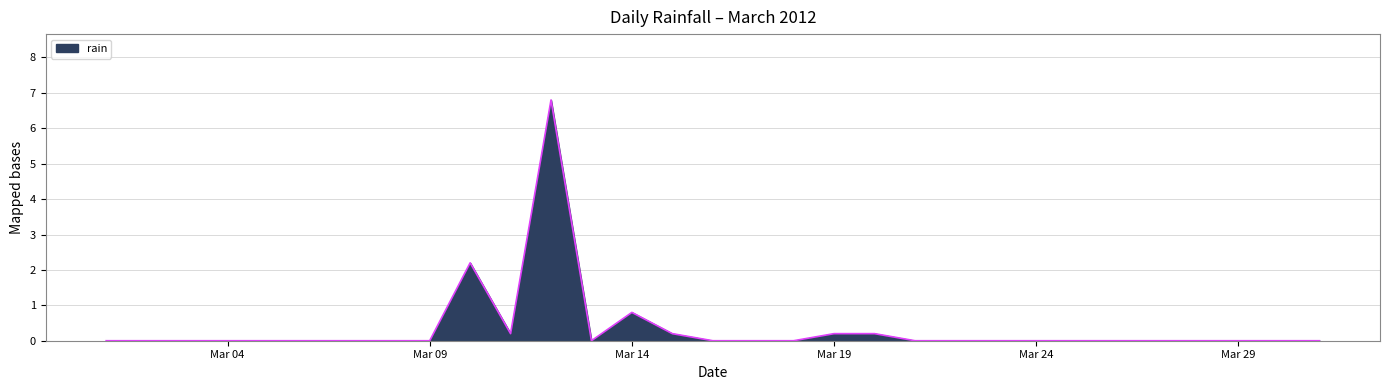

Does the chart have visible grid lines?

Yes